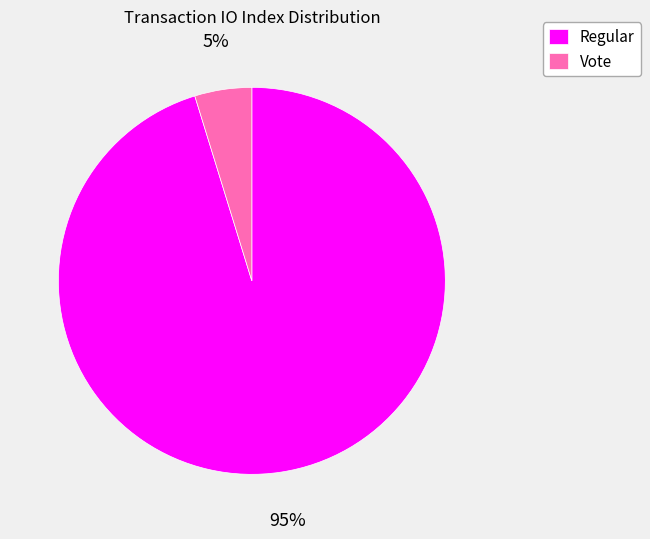

What percentage is the Vote slice, to the nearest percent?

5%